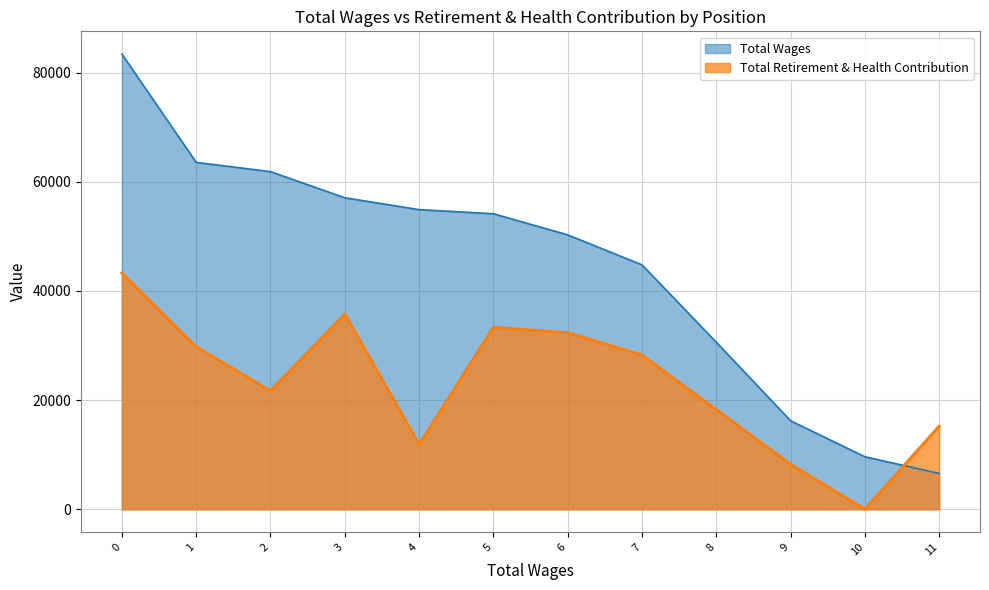

What is the average value of the Total Retirement & Health Contribution series?

23157